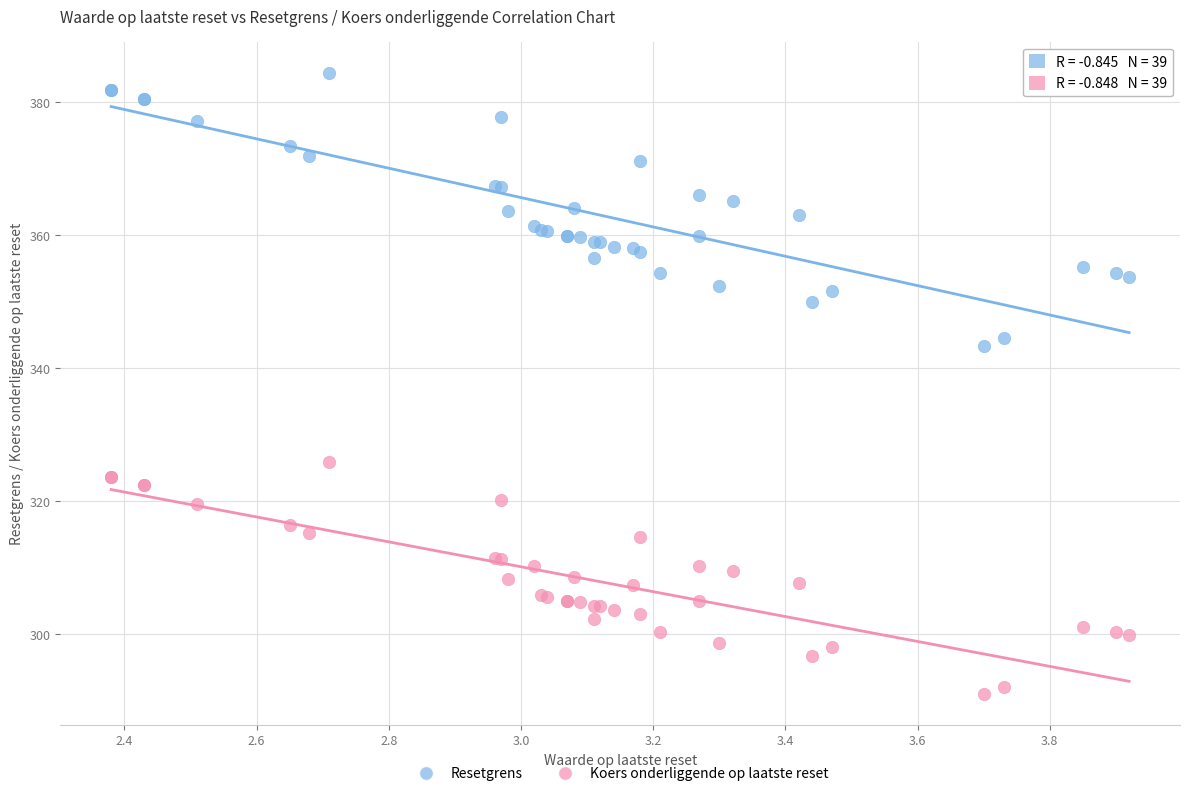

Which series reaches the maximum Y coordinate?

Resetgrens